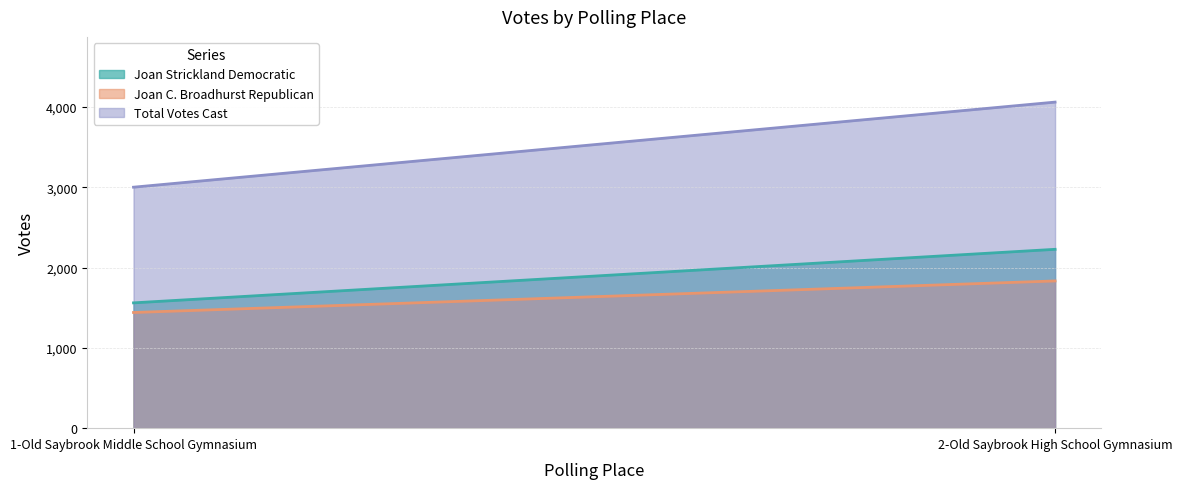

What is the total value across all series at 1-Old Saybrook Middle School Gymnasium?

6004